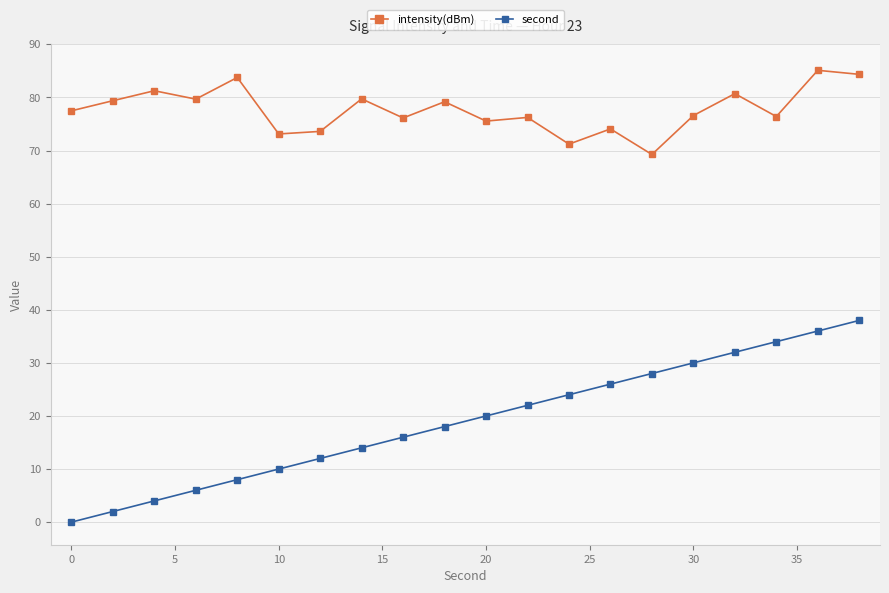

Is this an area chart (filled region under the line)?

No